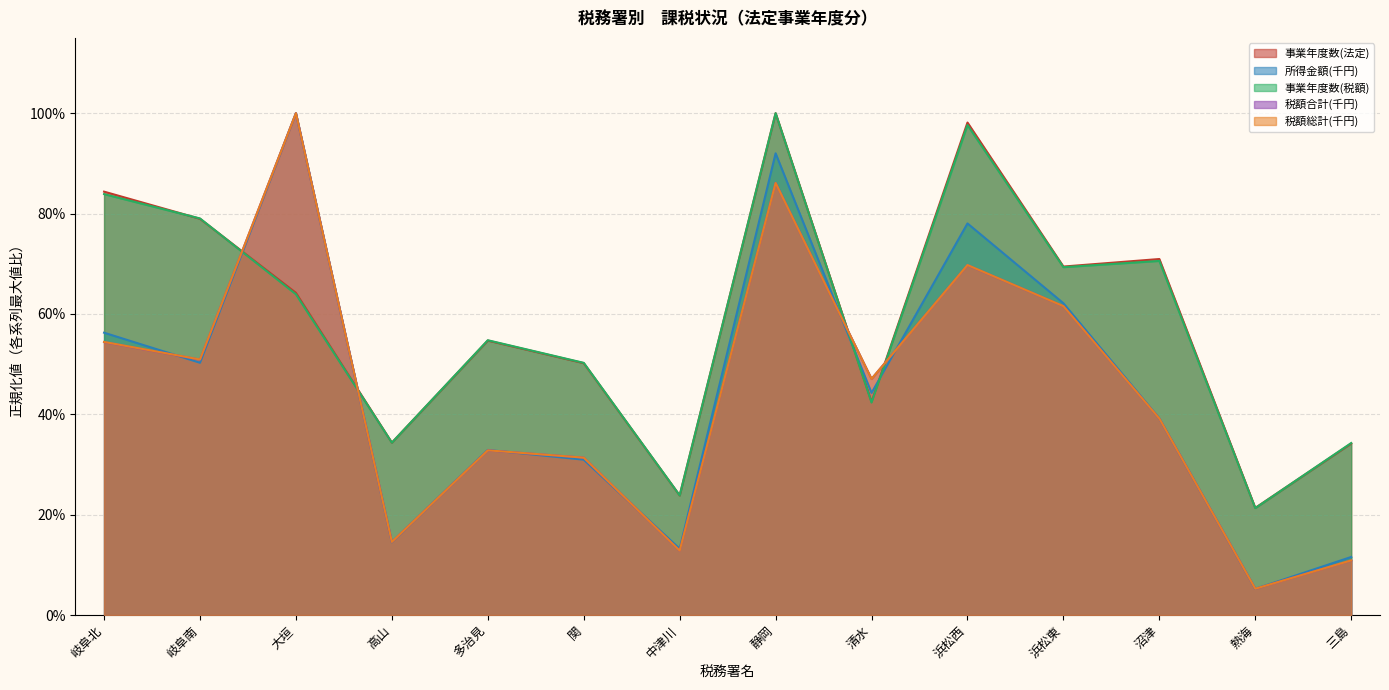

List the series in order of their peak value, lowest first.

事業年度数(法定), 所得金額(千円), 事業年度数(税額), 税額合計(千円), 税額総計(千円)